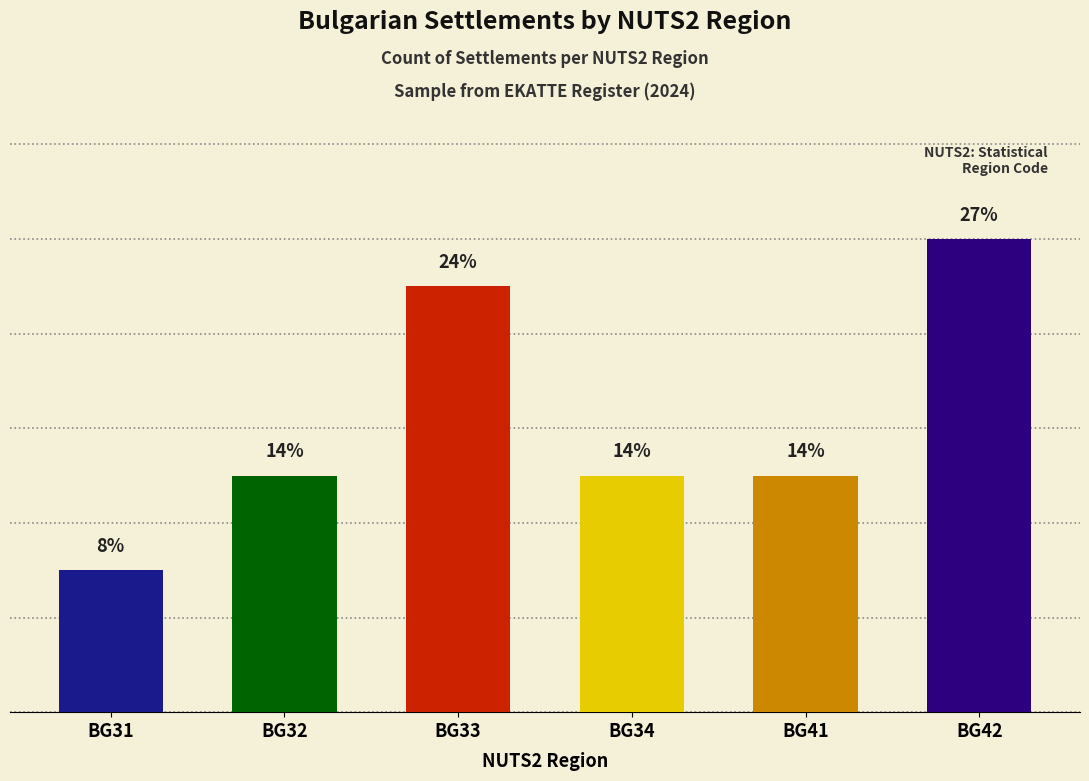

List the labels in order of value, smallest first.

BG31, BG32, BG34, BG41, BG33, BG42